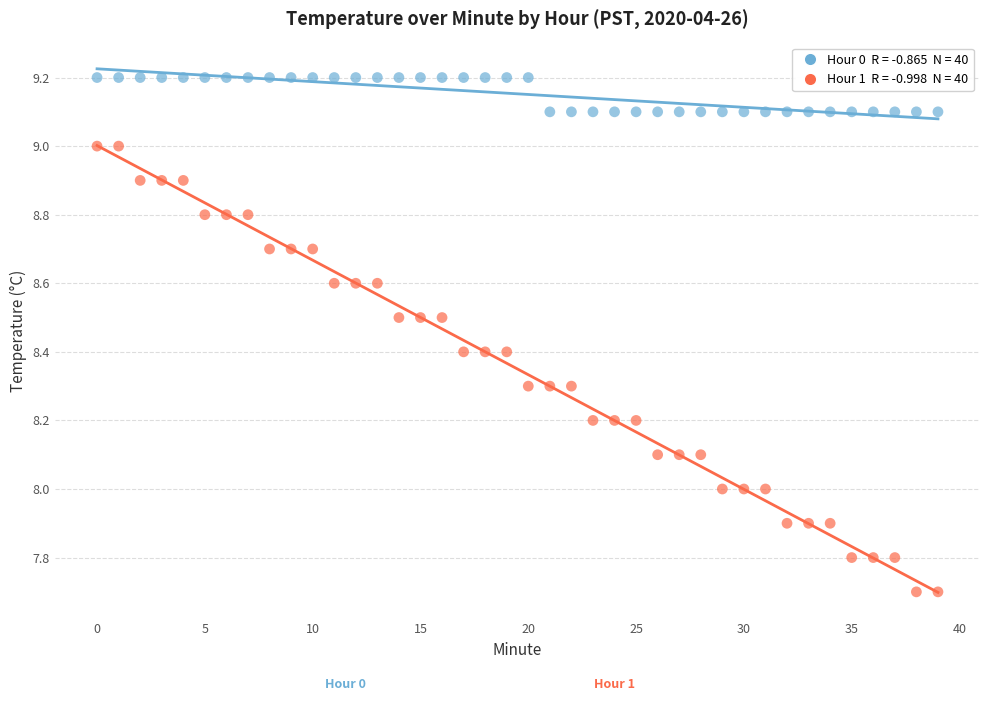

Across all data points, what is the range of Y values (max minus min)?

1.5